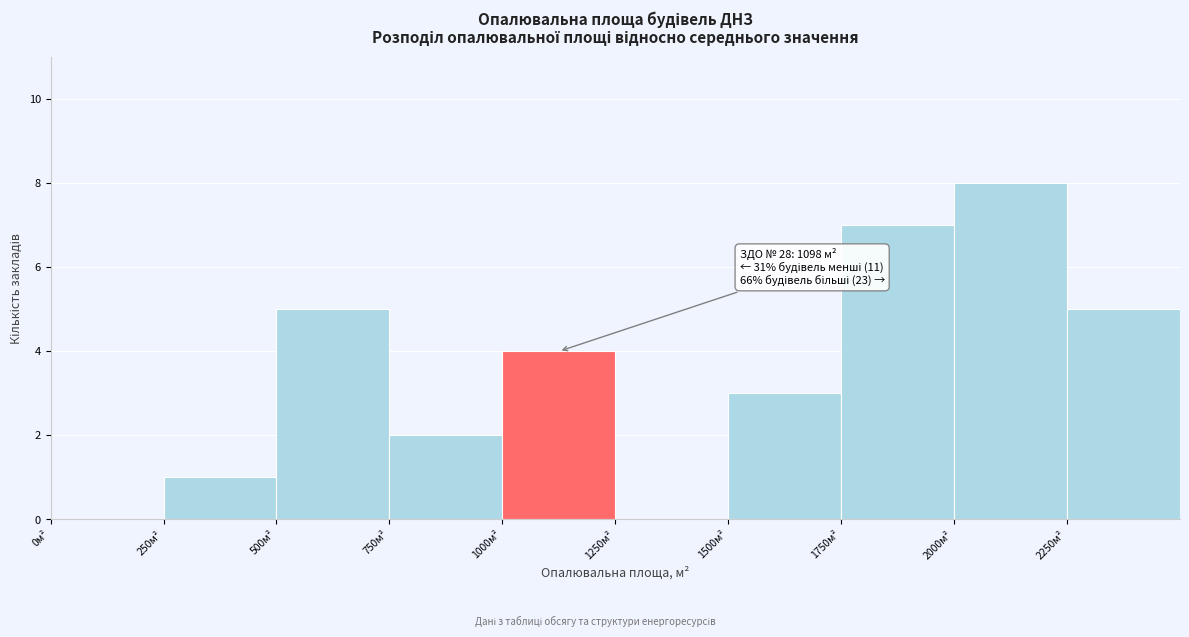

Over which range of the x-axis is the bar tallest?

2000 to 2250